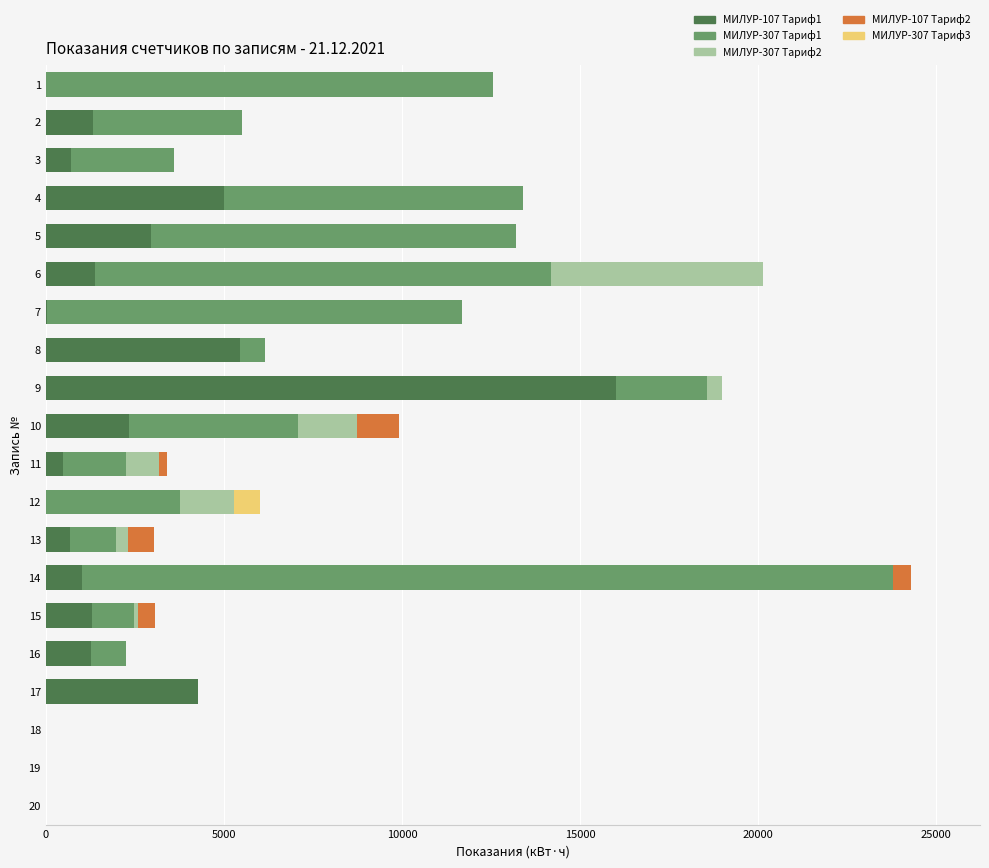

At which category is the sum across all series the highest?

14